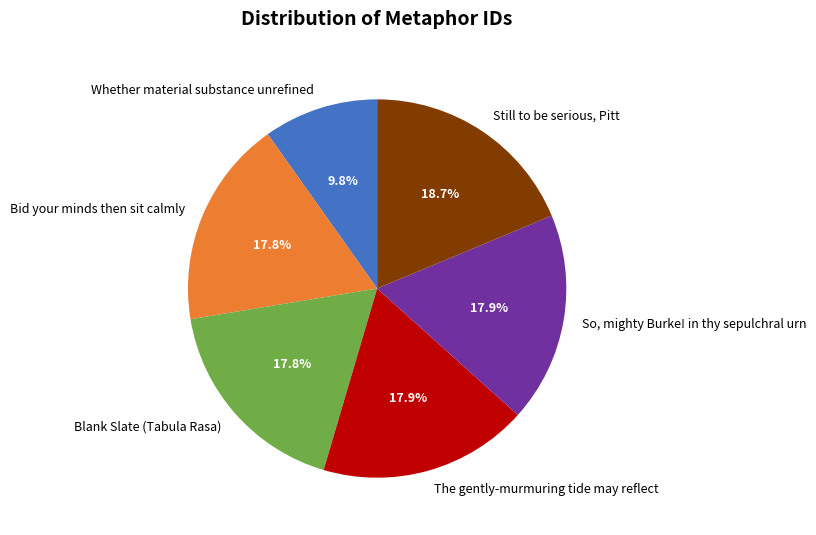

What percentage is the Whether material substance unrefined slice, to the nearest percent?

10%